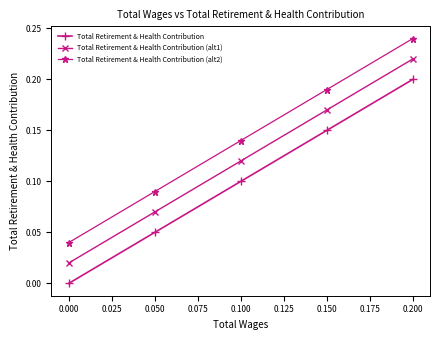

Rank the series at 0.000 from highest to lowest value.

Total Retirement & Health Contribution (alt2), Total Retirement & Health Contribution (alt1), Total Retirement & Health Contribution